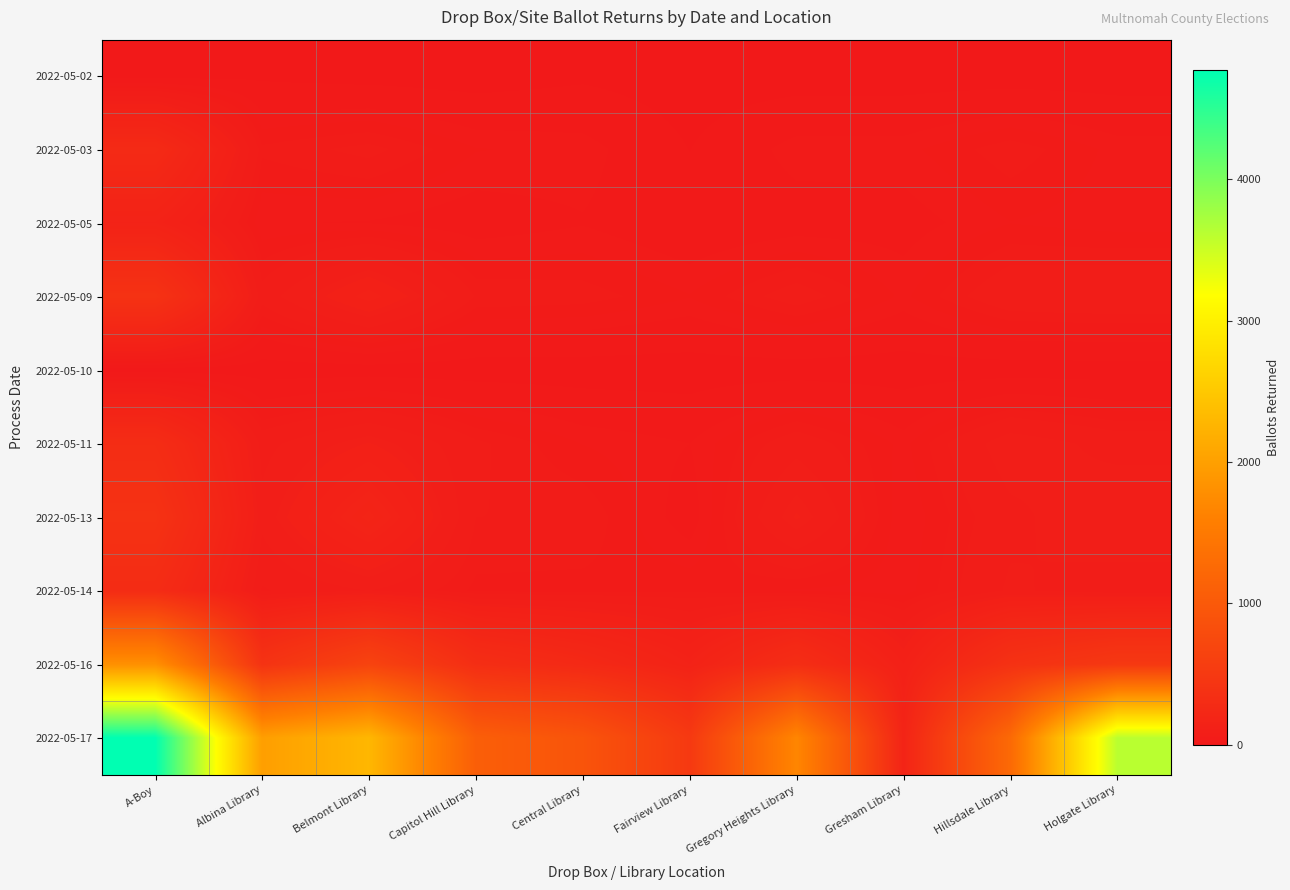

List the series in order of their peak value, highest first.

2022-05-17, 2022-05-16, 2022-05-09, 2022-05-13, 2022-05-11, 2022-05-14, 2022-05-03, 2022-05-05, 2022-05-02, 2022-05-10